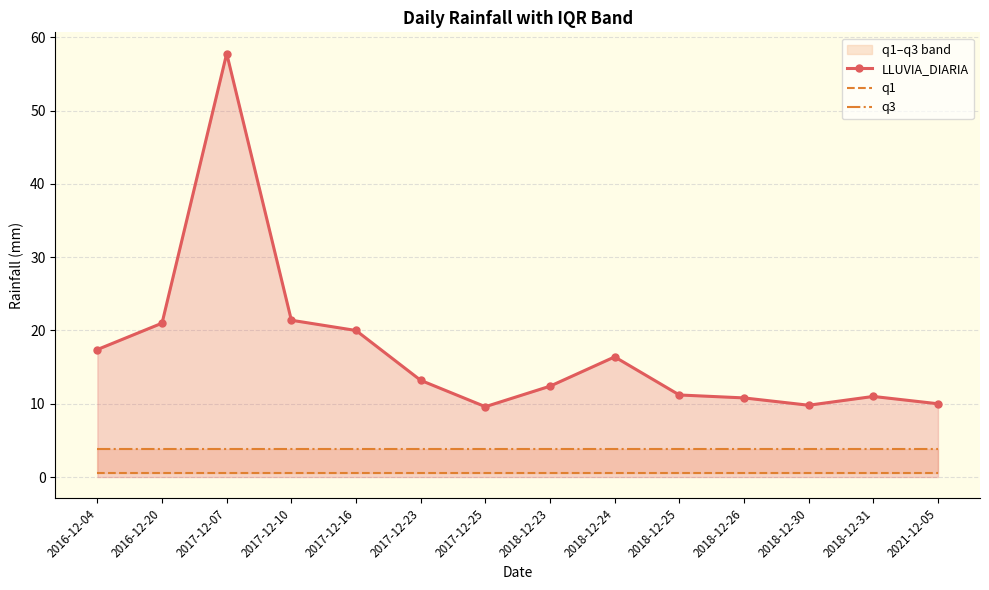

At 2017-12-16, list the series in order from smallest to largest.

q1, q3, LLUVIA_DIARIA